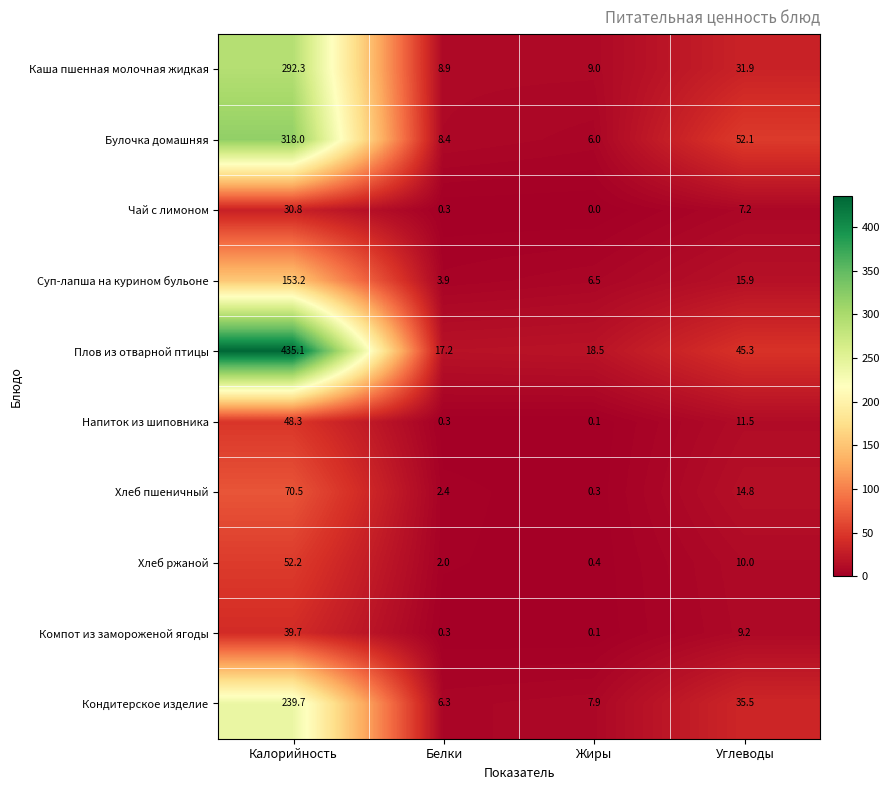

What is the total value across all series at Жиры?

48.8